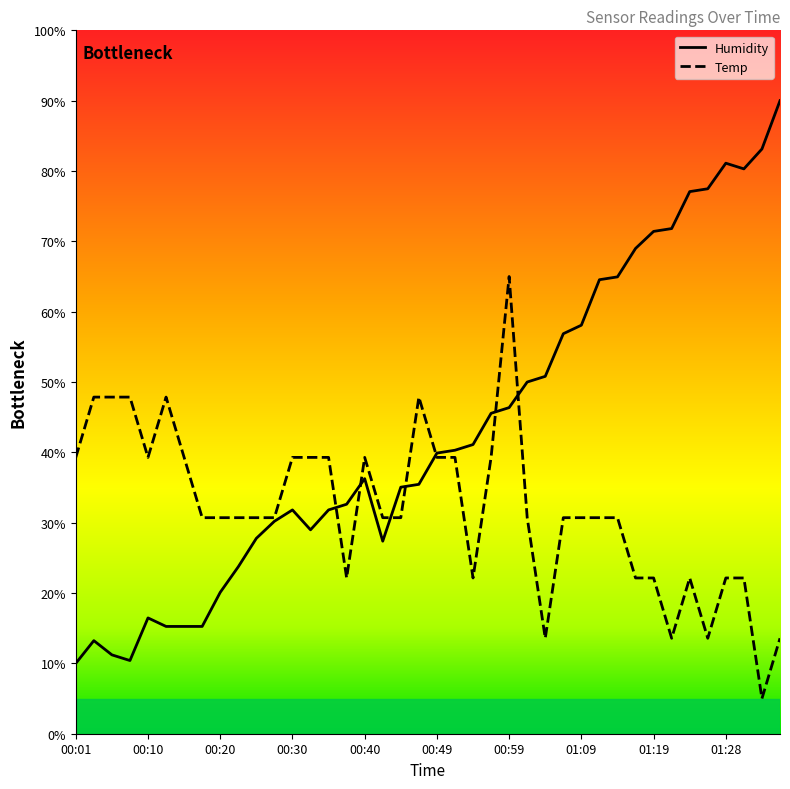

What is the minimum value for Humidity?

10.0